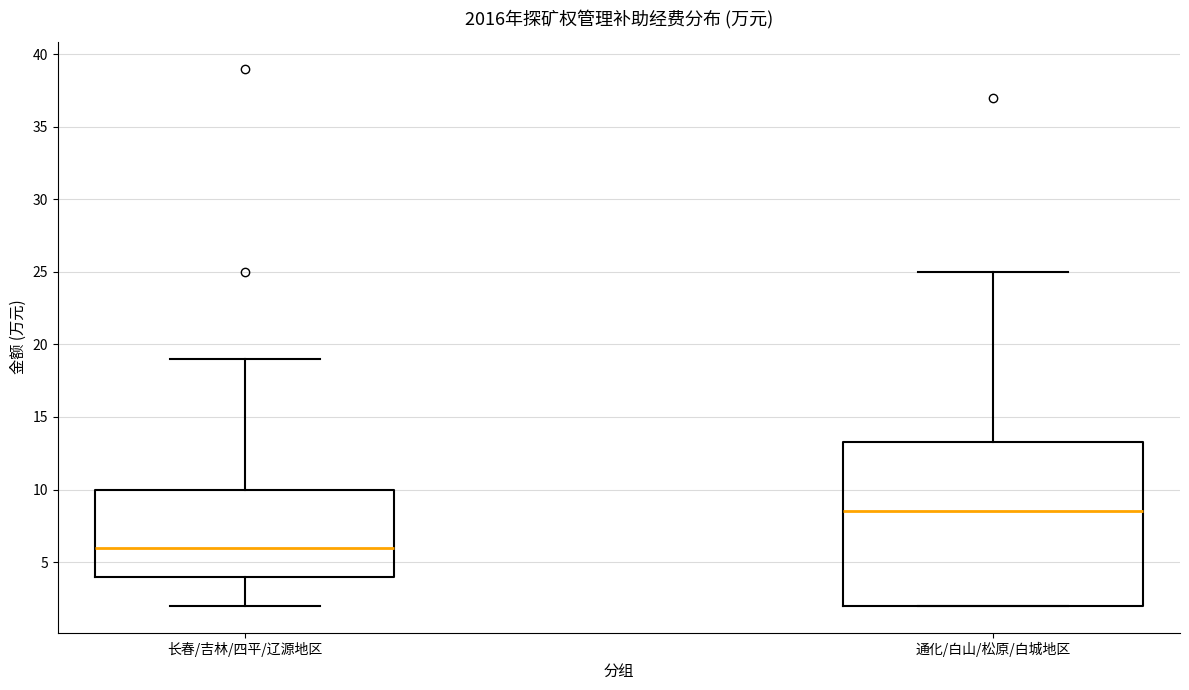

Which box is the tallest, from its lower edge to its upper edge?

通化/白山/松原/白城地区